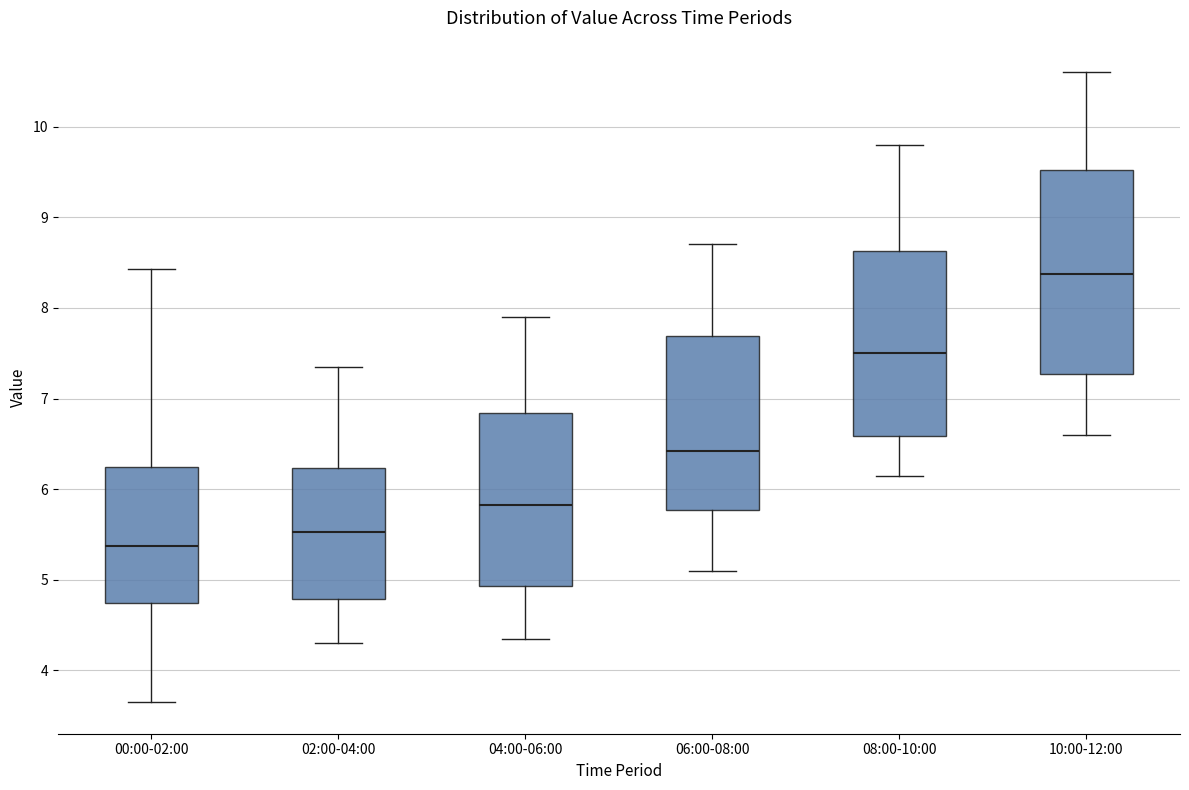

Comparing the boxes themselves (not the whiskers), which one is the tallest?

10:00-12:00